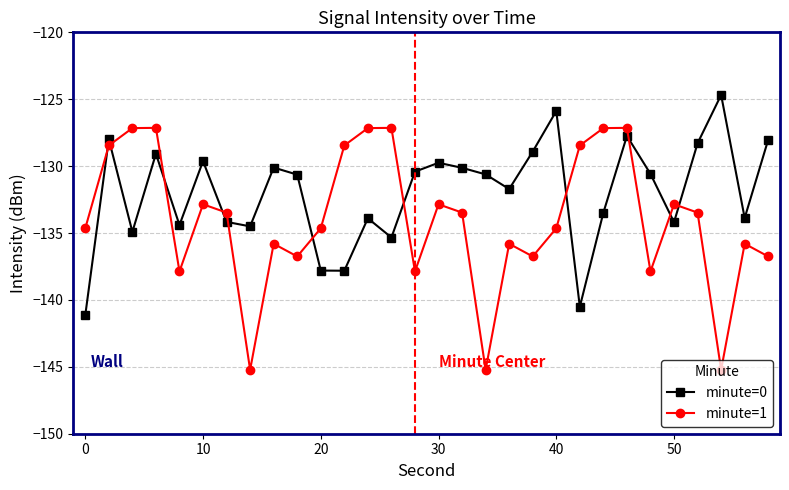

True or false: minute=0 and minute=1 intersect in this chart.

True